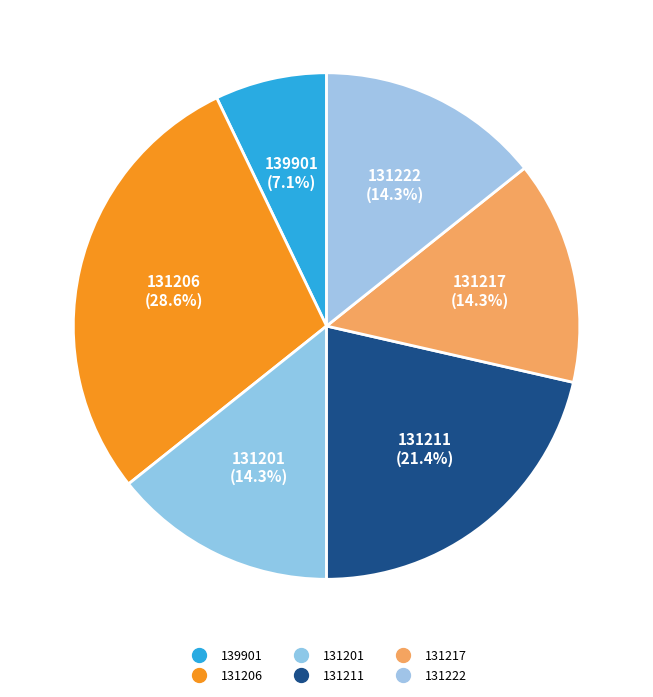

Count the number of slices in the pie.

6